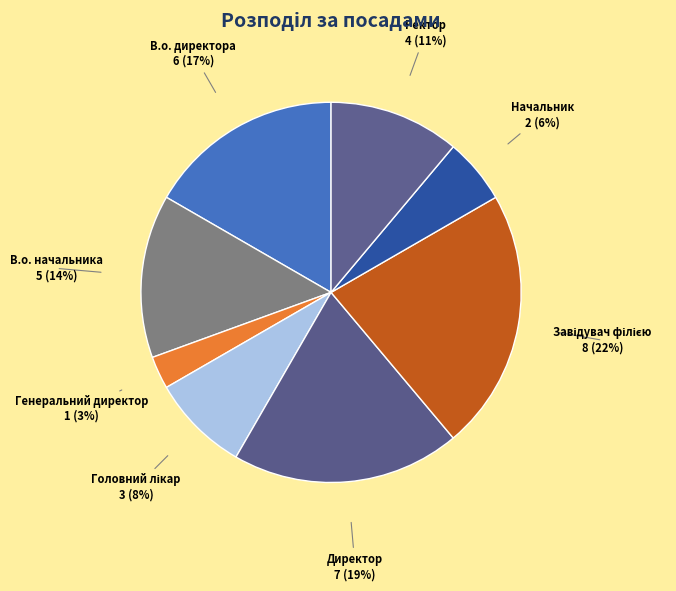

To the nearest percent, what is the average slice percentage?

12%